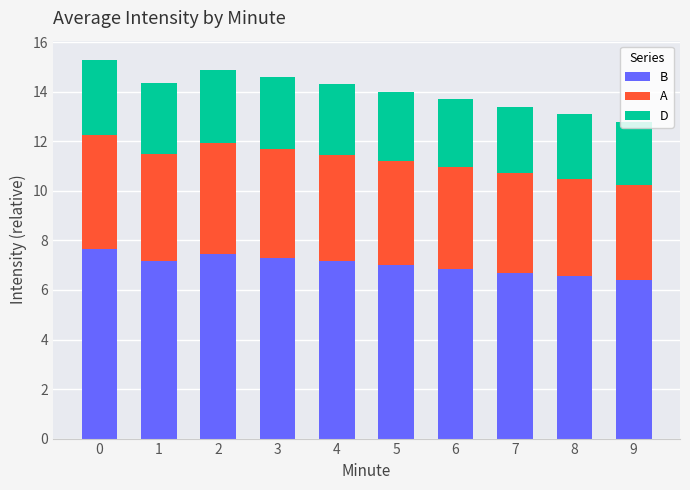

True or false: B has a value of 9.7 at 8.

False